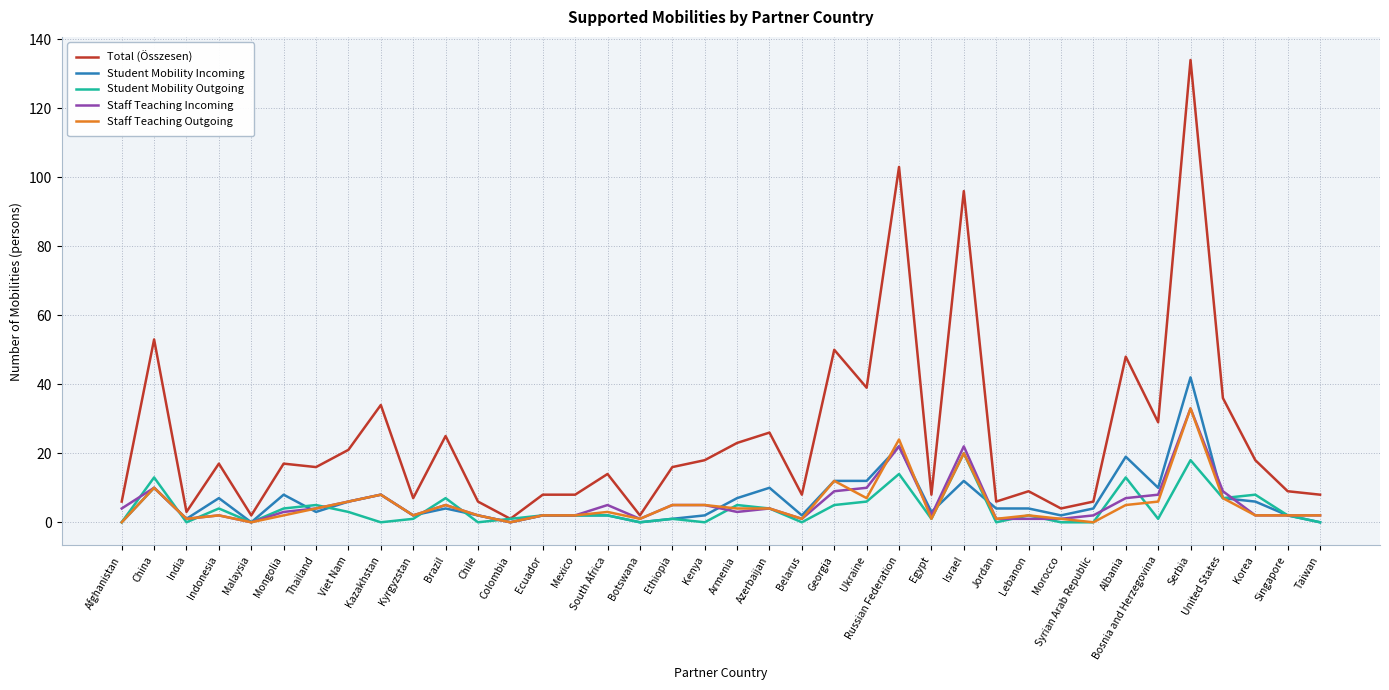

What position from the left is Georgia?

23